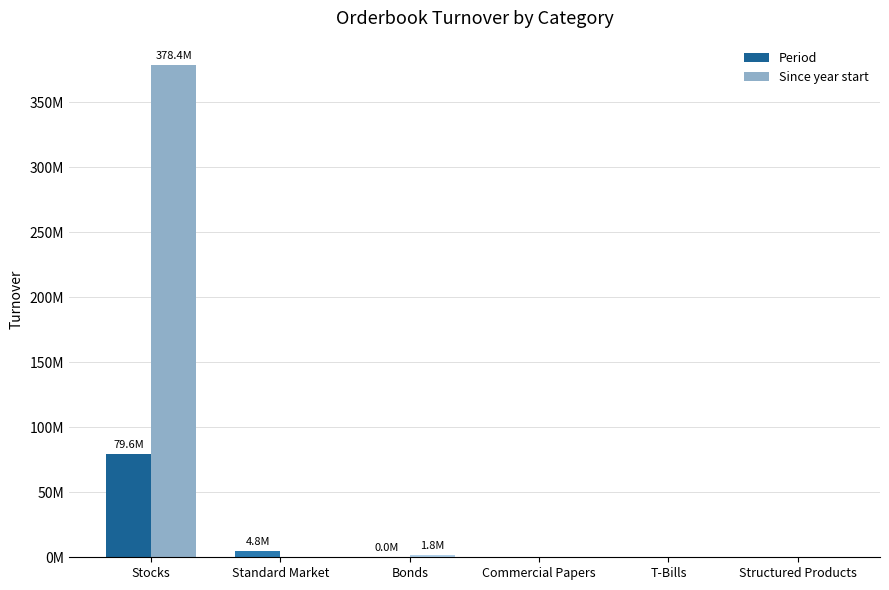

Does the chart contain stacked bars?

No